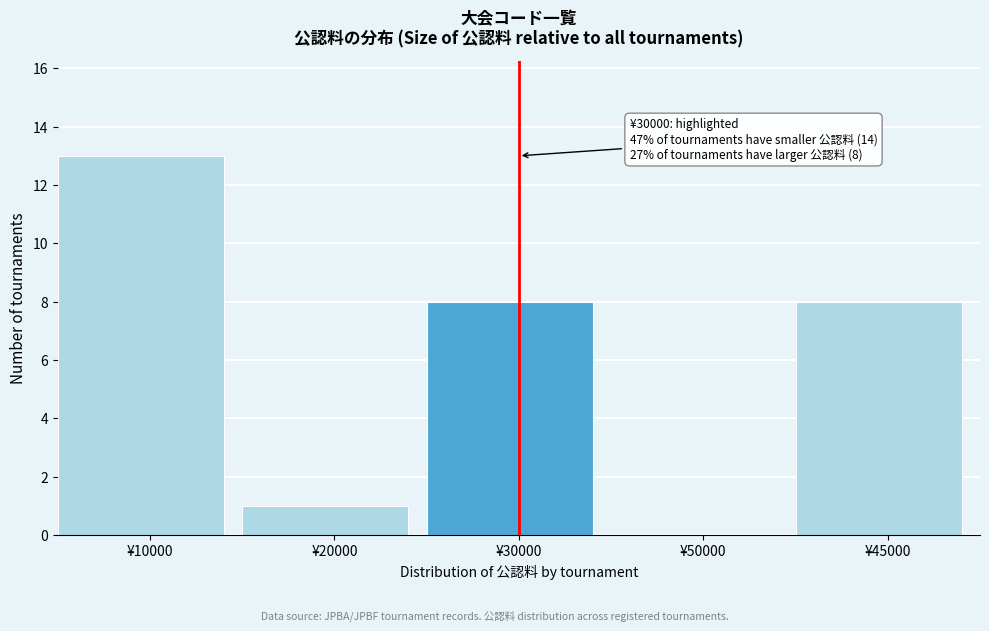

Reading left to right, list all the values displayed in this chart.

¥10000=13	¥20000=1	¥30000=8	¥50000=0	¥45000=8